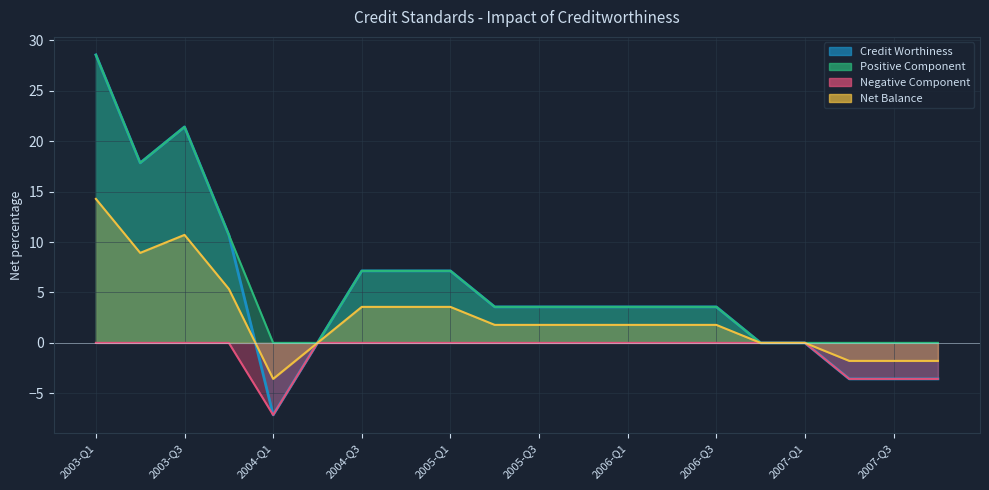

True or false: Net Balance and Positive Component intersect in this chart.

False